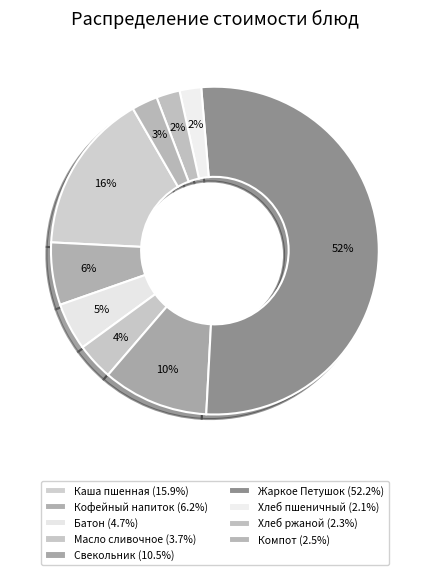

What is the smallest slice in the pie chart?

Хлеб пшеничный